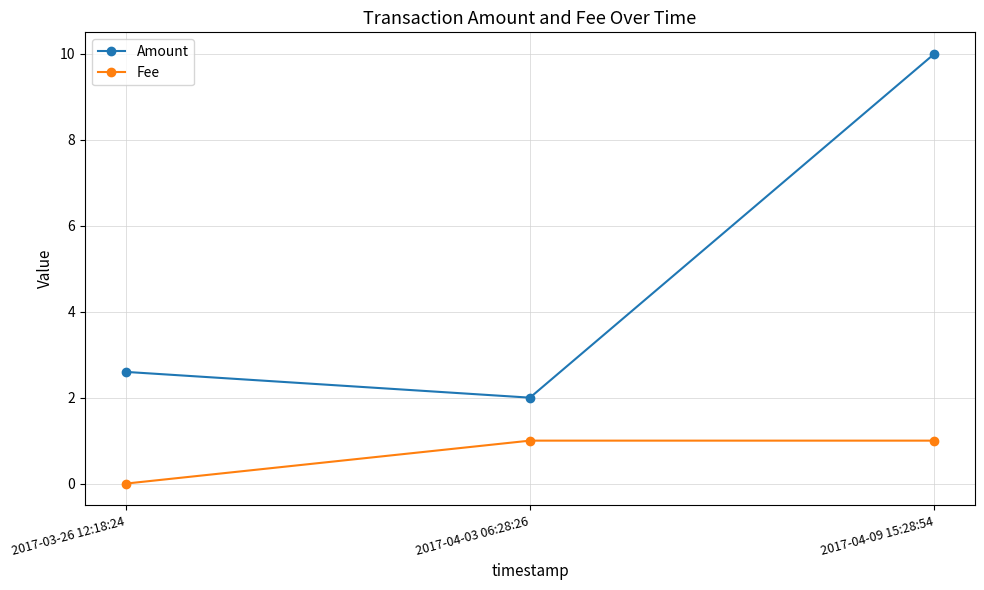

How many data points in Fee are less than 1?

1